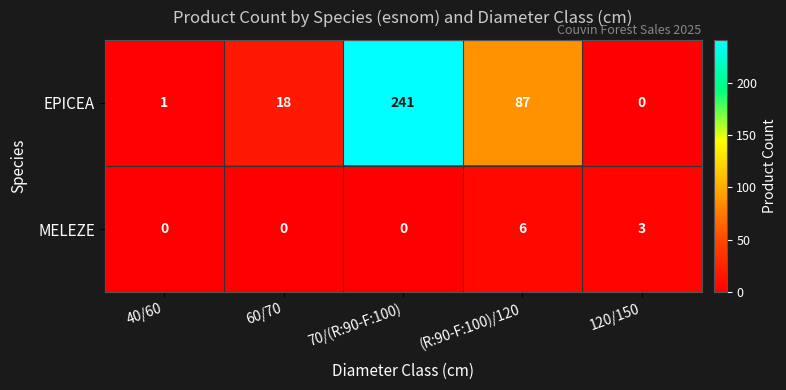

True or false: MELEZE has a value of 6 at (R:90-F:100)/120.

True